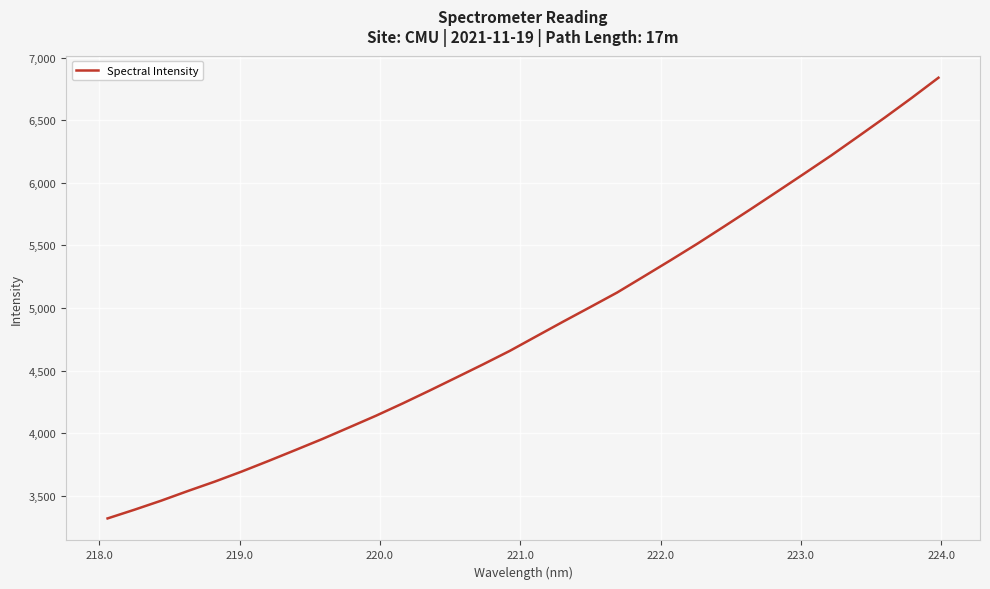

What is the maximum value shown in the chart?

6839.4